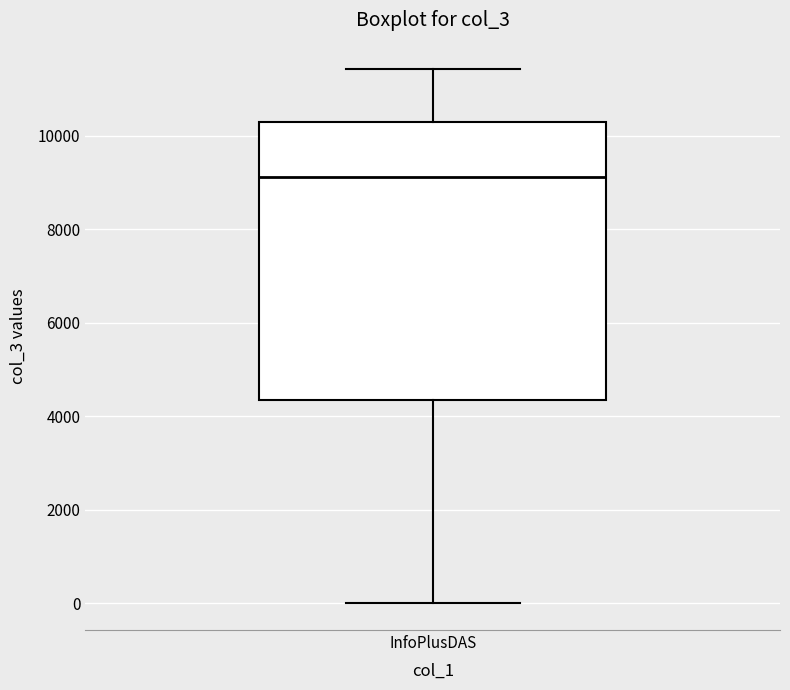

Transcribe this box plot: give where the median line is, the range the box spans, and where the two whiskers end, as read against the y-axis. The values are not printed on the chart, so give them approximately, as read against the axis.

median 9200, box 4400 to 10200, whiskers 0 to 11400